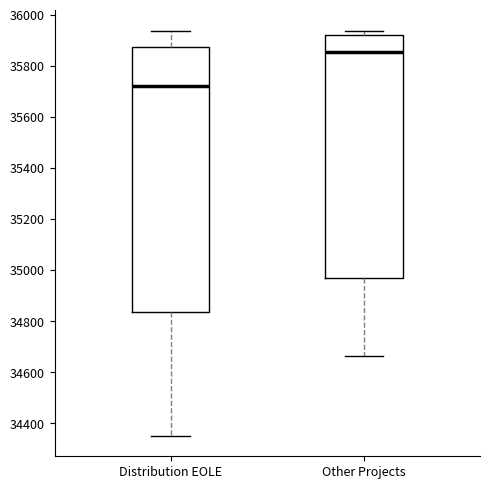

Which box has the lowest median line?

Distribution EOLE